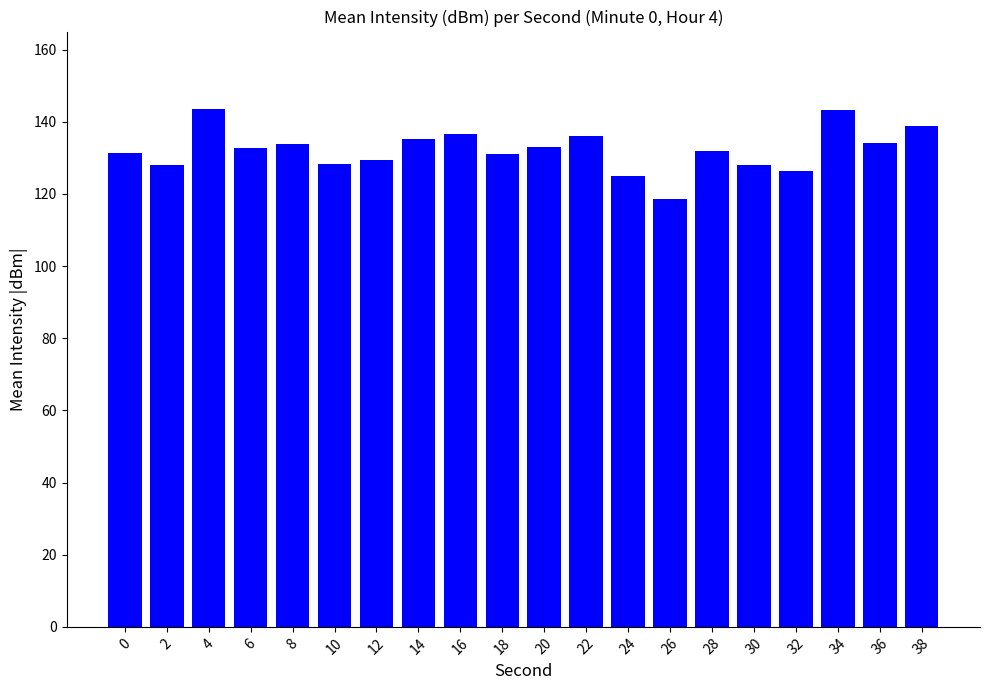

Which category has the lowest value across all series?

26